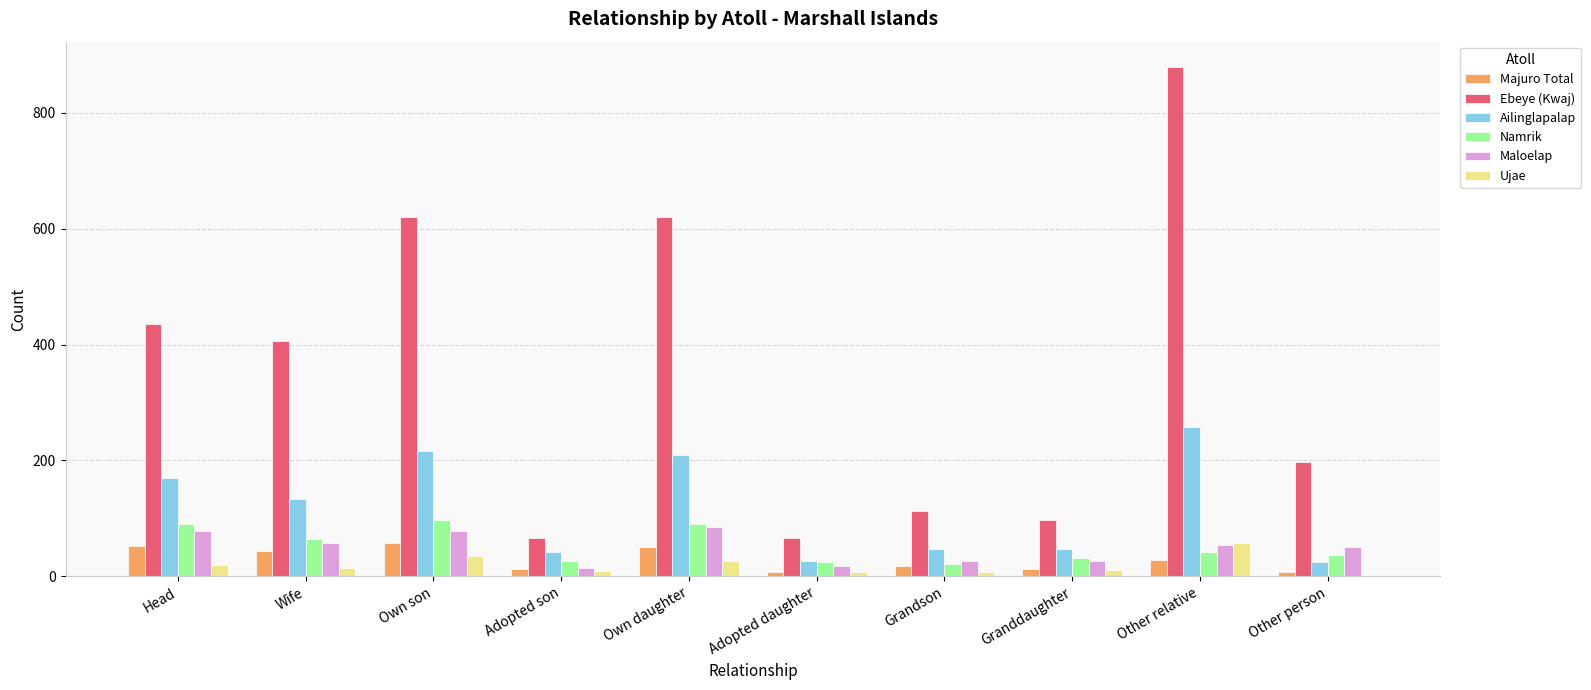

Is the value of Ailinglapalap at Grandson greater than the value of Maloelap at Adopted daughter?

Yes